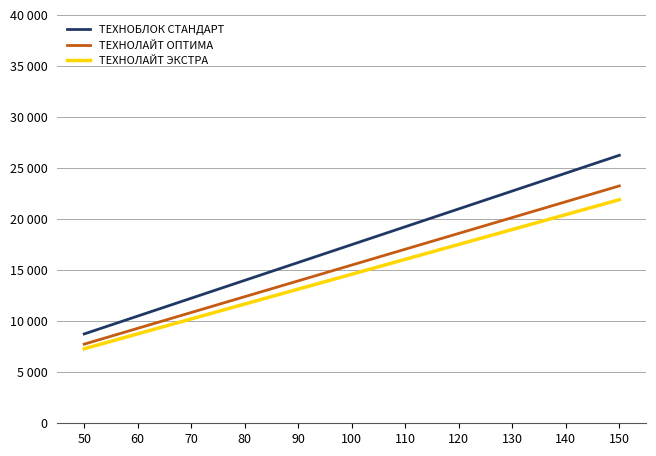

What is the sum of all ТЕХНОЛАЙТ ОПТИМА values?

170500